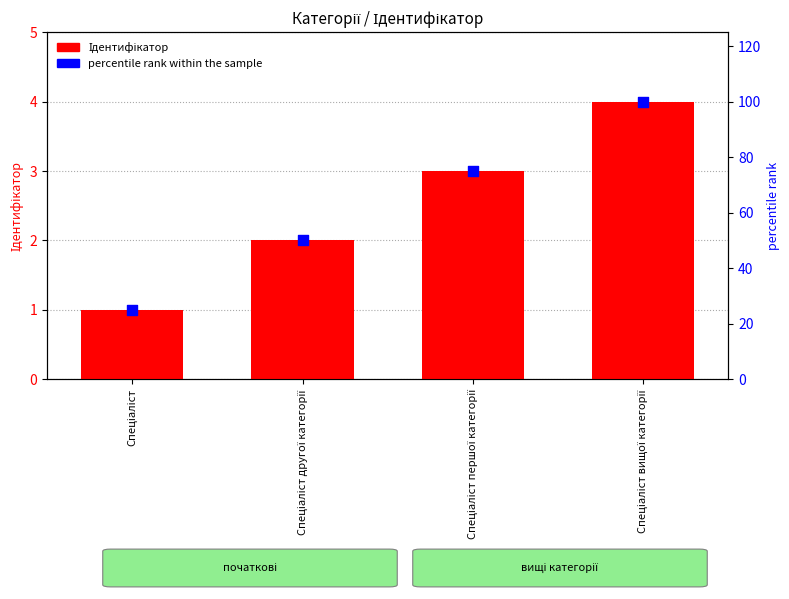

What are all the series names shown in the legend?

Ідентифікатор, percentile rank within the sample